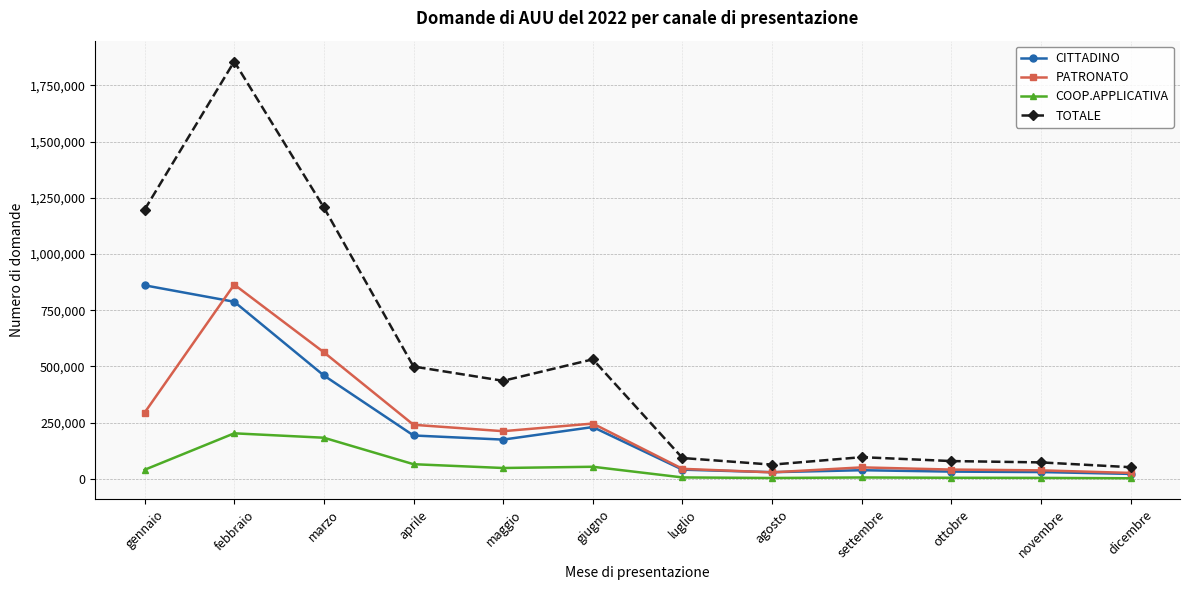

At which label is CITTADINO closest to 441663?

marzo